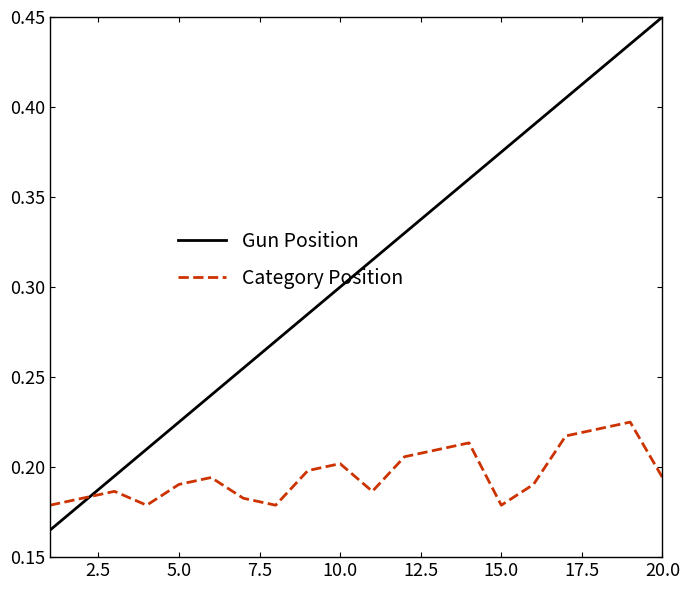

Which series has the largest range (max minus min)?

Gun Position